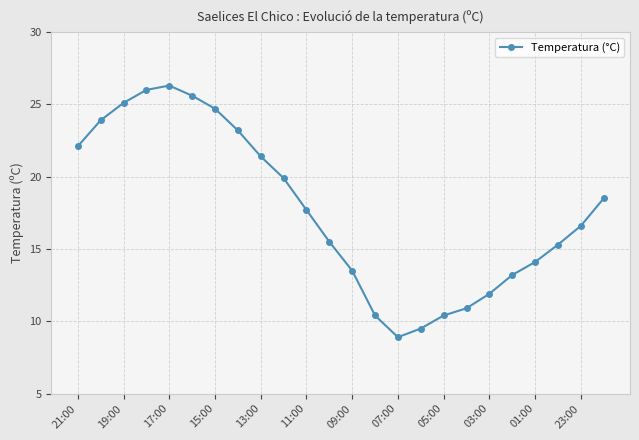

How many data points are less than 17?

12